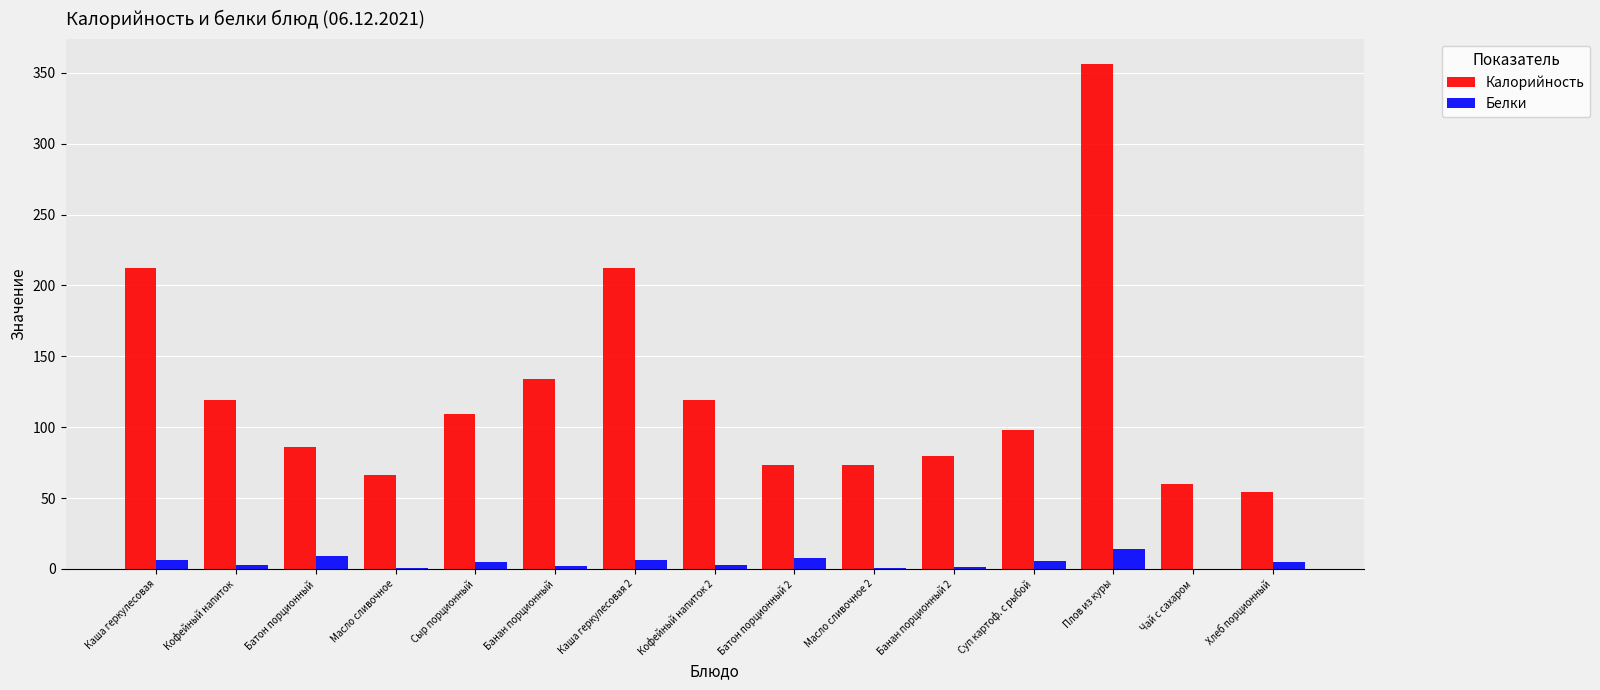

What is the greatest value displayed?

356.0